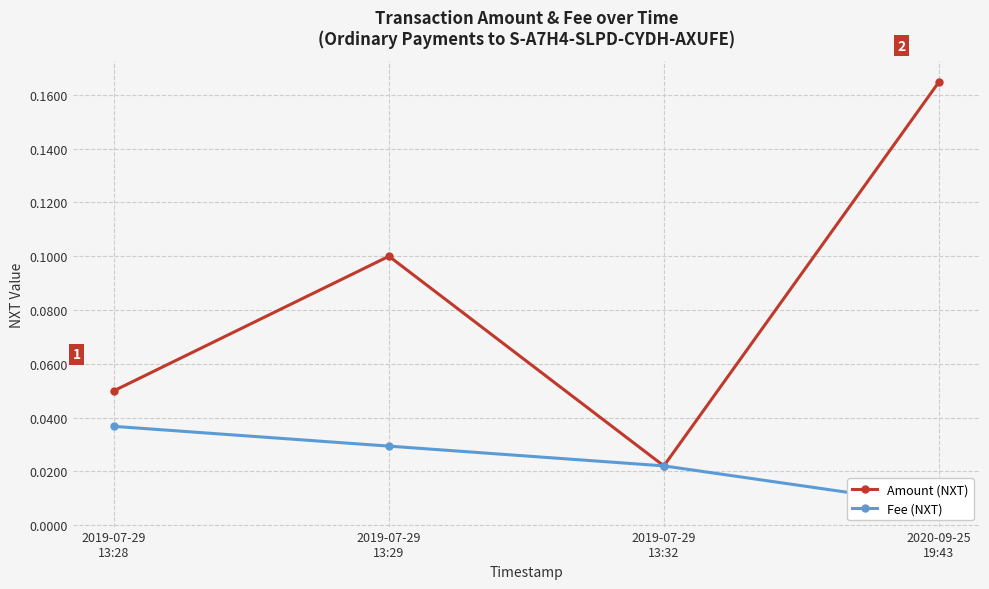

Between 2019-07-29
13:28 and 2019-07-29
13:29, which series saw the biggest shift?

Amount (NXT)